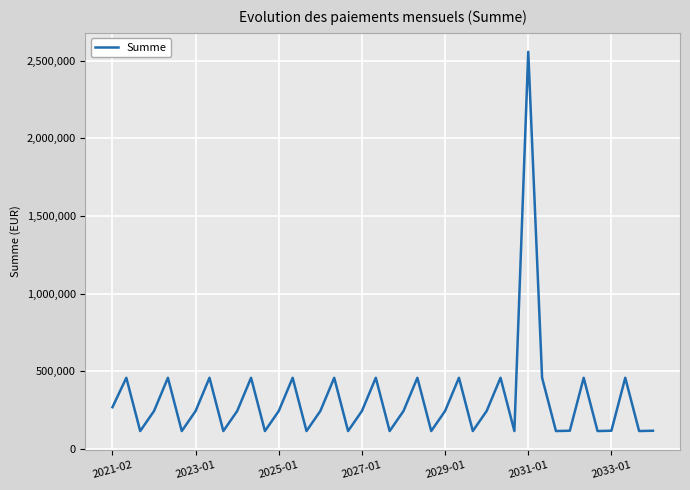

What is the minimum value shown in the chart?

116275.0